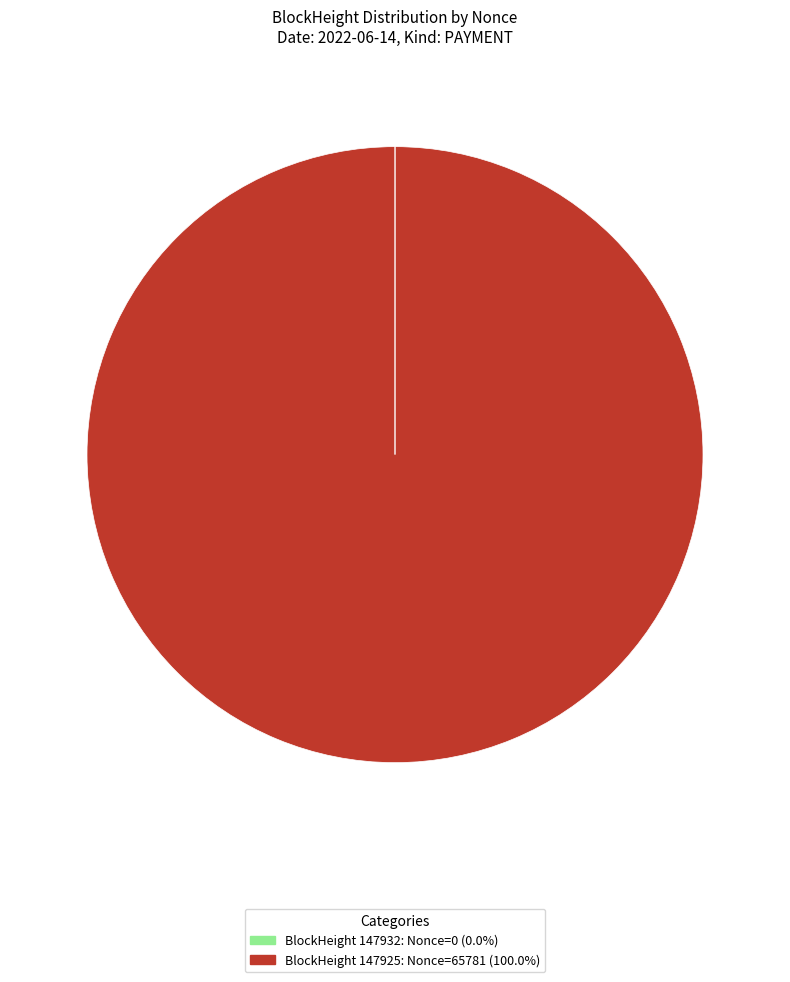

Is there a majority slice in this chart?

Yes